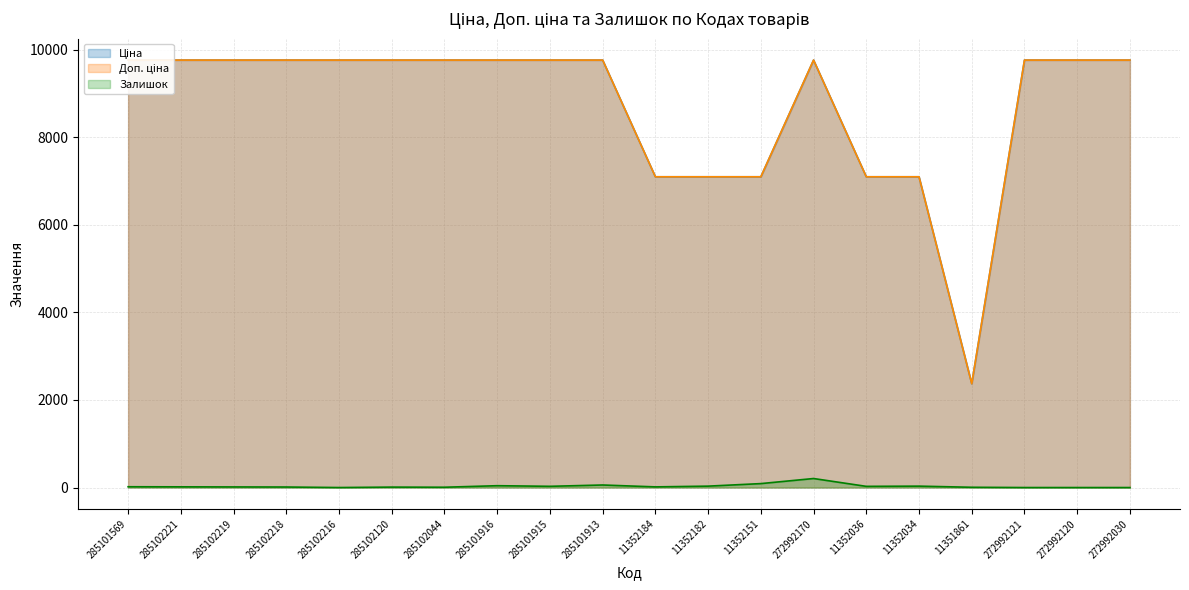

What position from the right is 285101913?

11